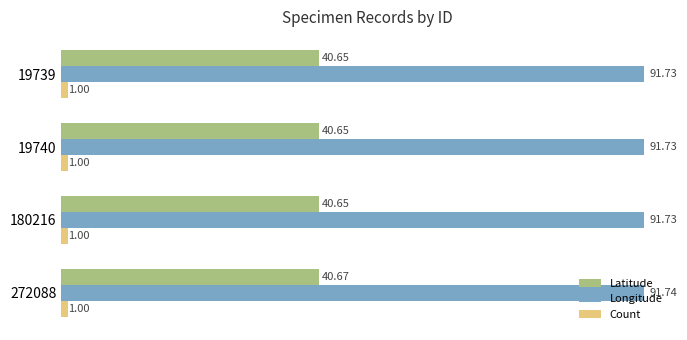

Is the value of Count at 19740 greater than the value of Latitude at 272088?

No